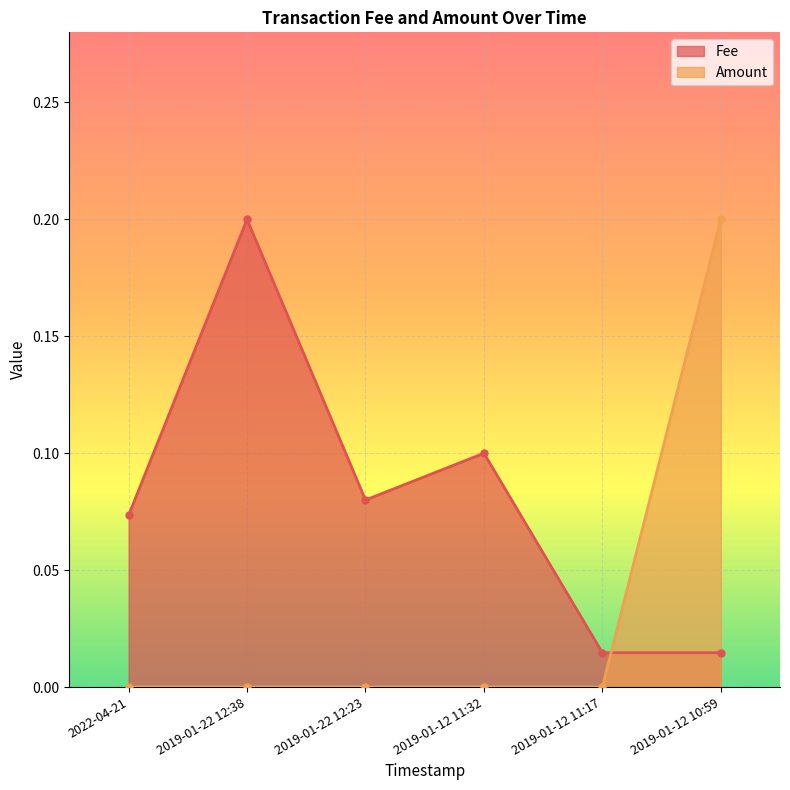

The value of Fee at 2019-01-12 11:32 is 0.1. True or false?

True